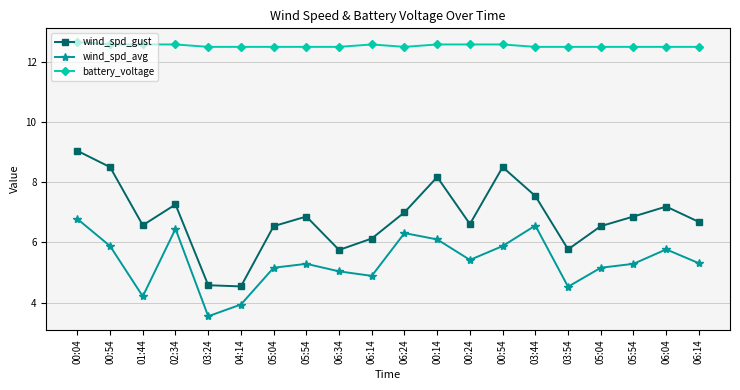

What is the average value of the battery_voltage series?

12.5